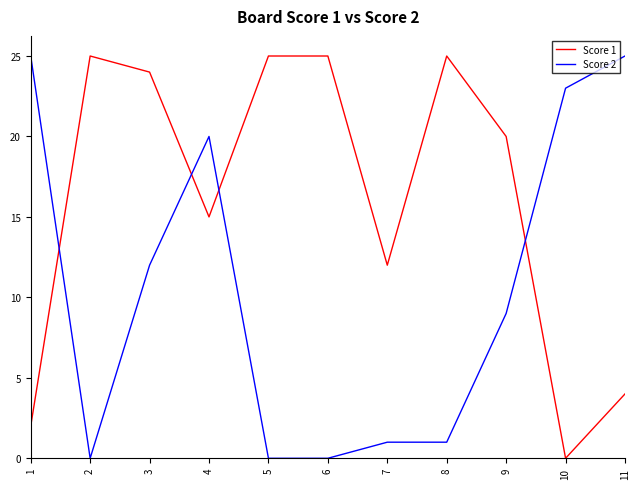

What is the greatest value displayed?

25